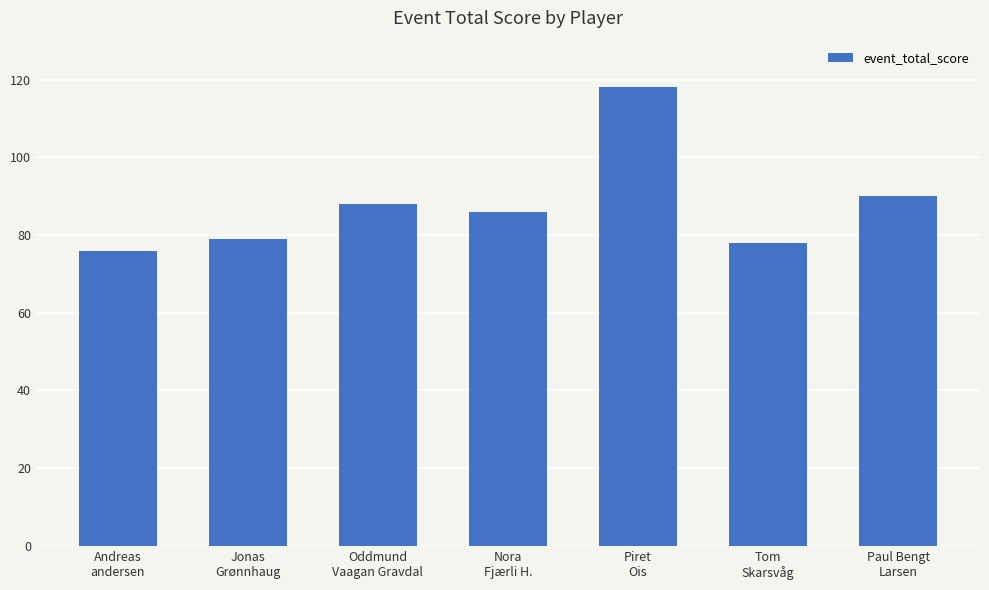

Where does the data first go above 86?

Oddmund
Vaagan Gravdal